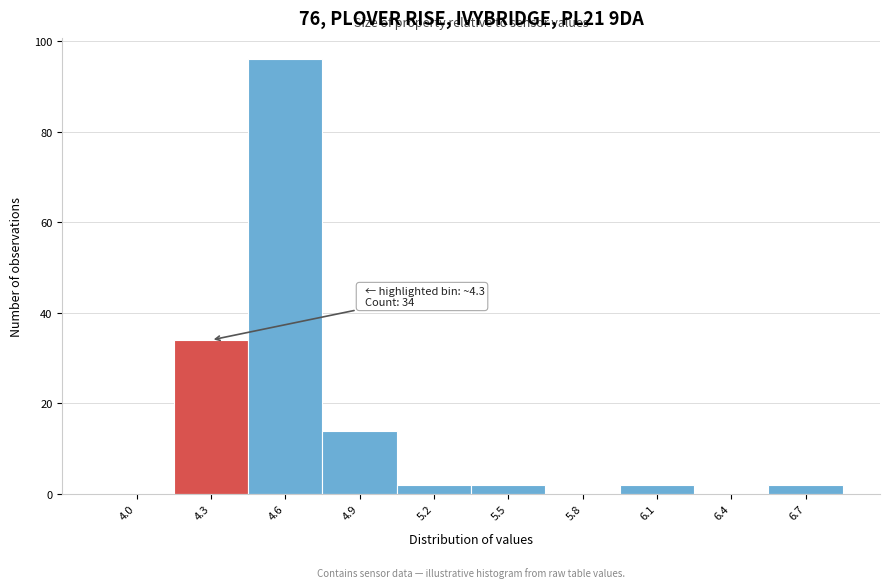

Reading right to left, extract all data points from this chart.

6.7=2	6.4=0	6.1=2	5.8=0	5.5=2	5.2=2	4.9=14	4.6=96	4.3=34	4.0=0